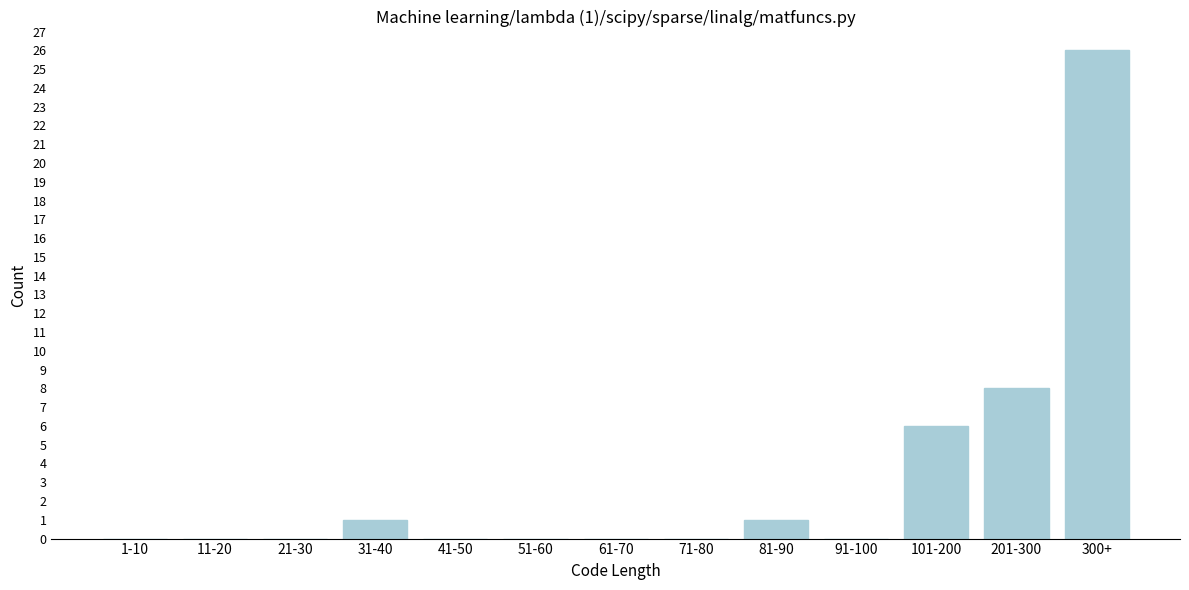

Reading left to right, list all the values displayed in this chart.

1-10=0	11-20=0	21-30=0	31-40=1	41-50=0	51-60=0	61-70=0	71-80=0	81-90=1	91-100=0	101-200=6	201-300=8	300+=26